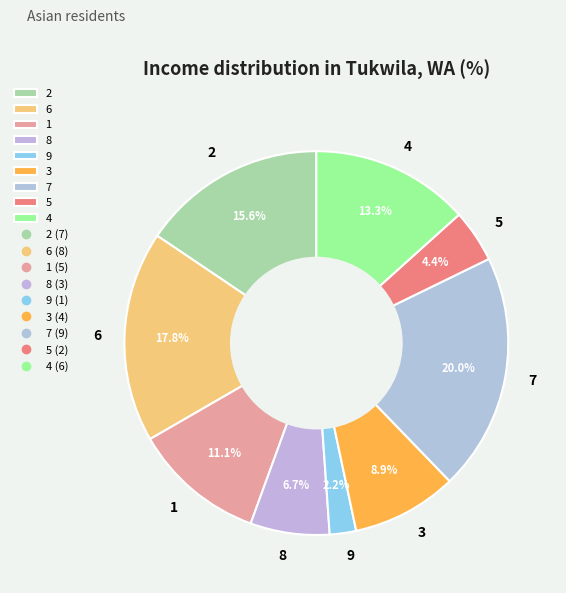

Is 1 the majority of the pie?

No